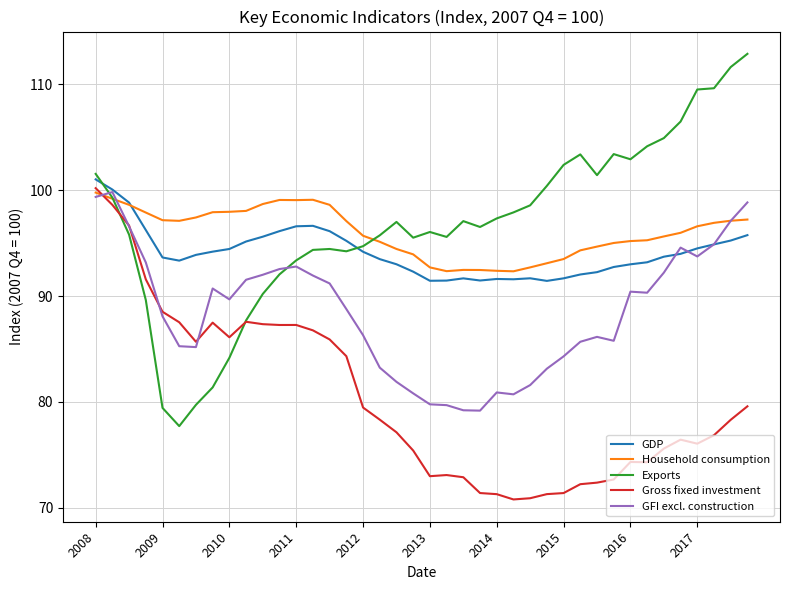

Which series has the largest range (max minus min)?

Exports